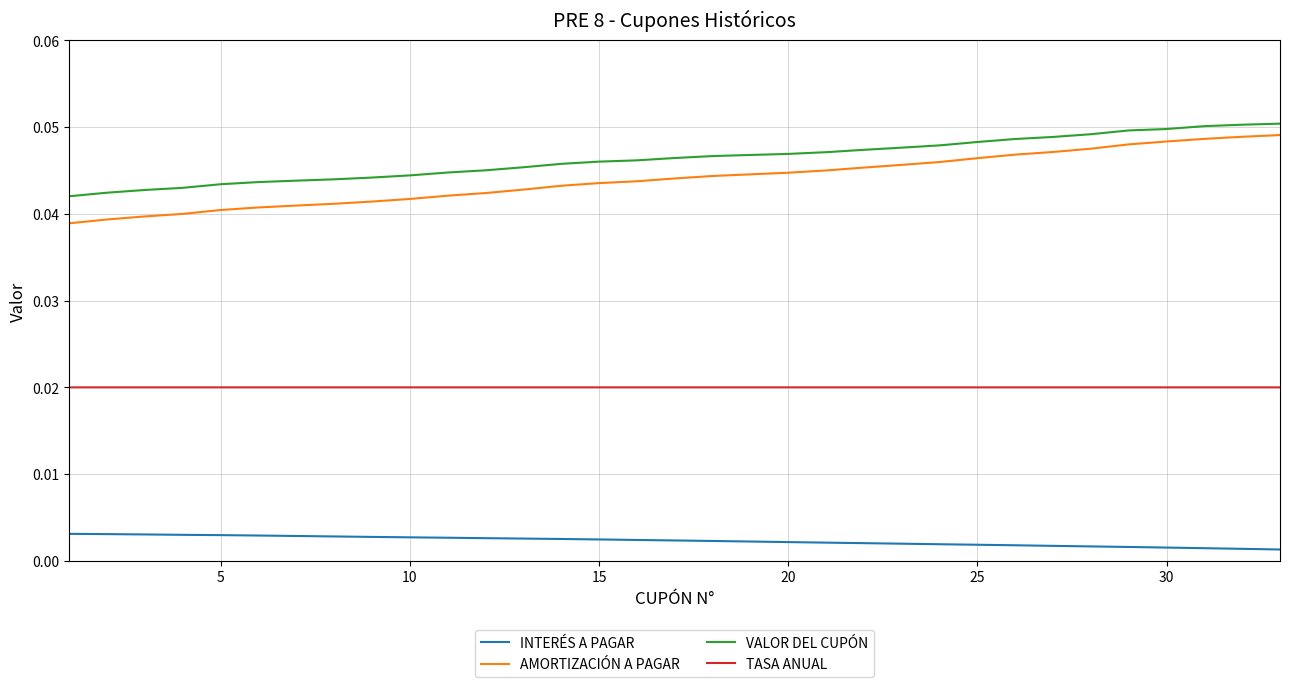

Which series has the largest range (max minus min)?

AMORTIZACIÓN A PAGAR